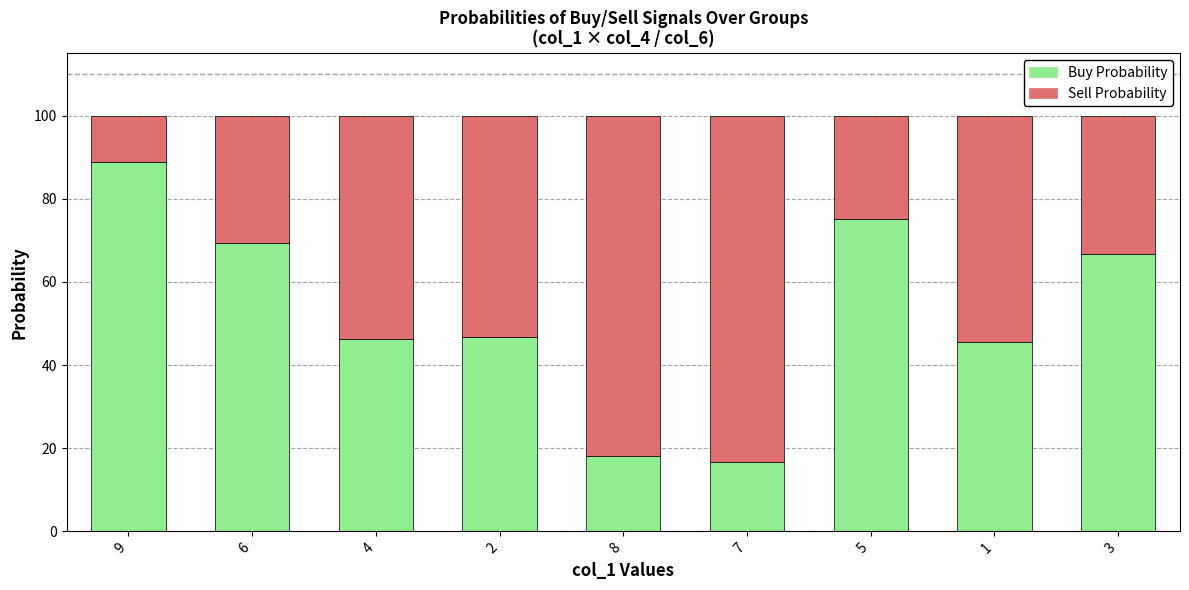

Are the bars grouped side by side (vs. stacked)?

No